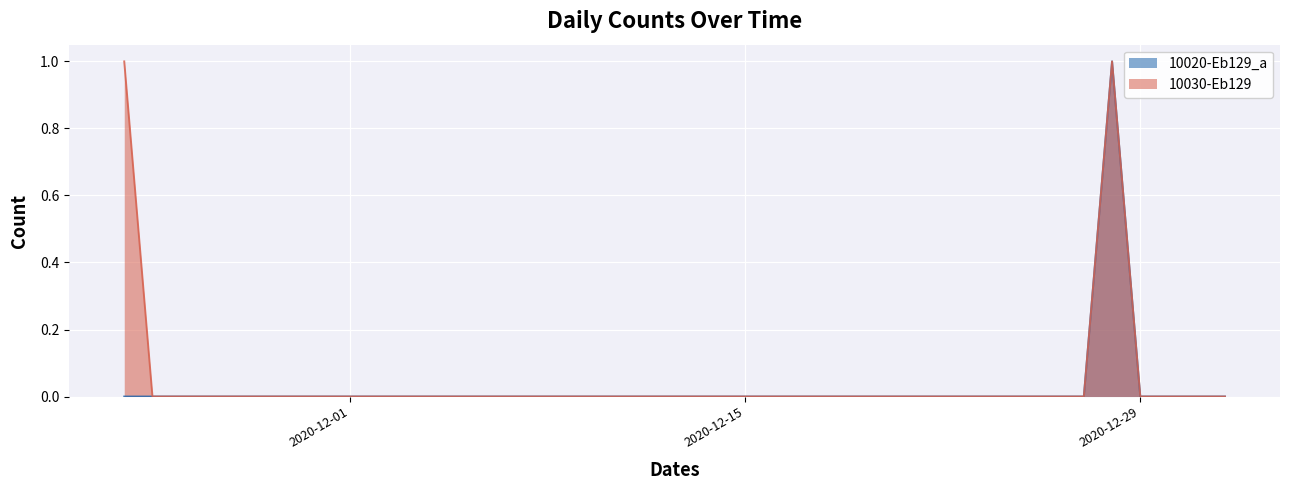

True or false: 10020-Eb129_a and 10030-Eb129 cross at least once.

False